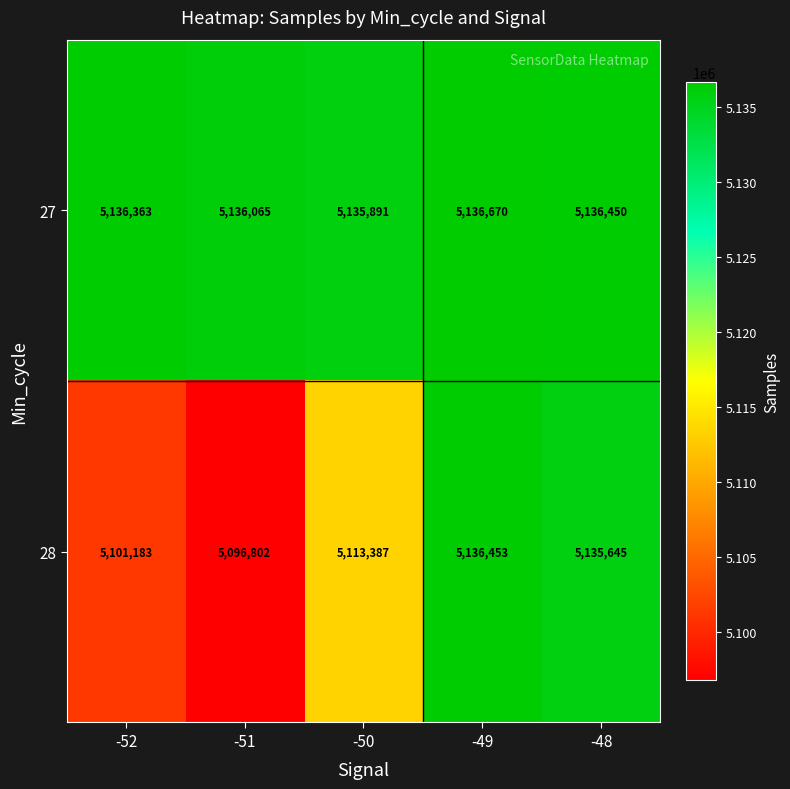

Which series changed the most between -49 and -48?

28